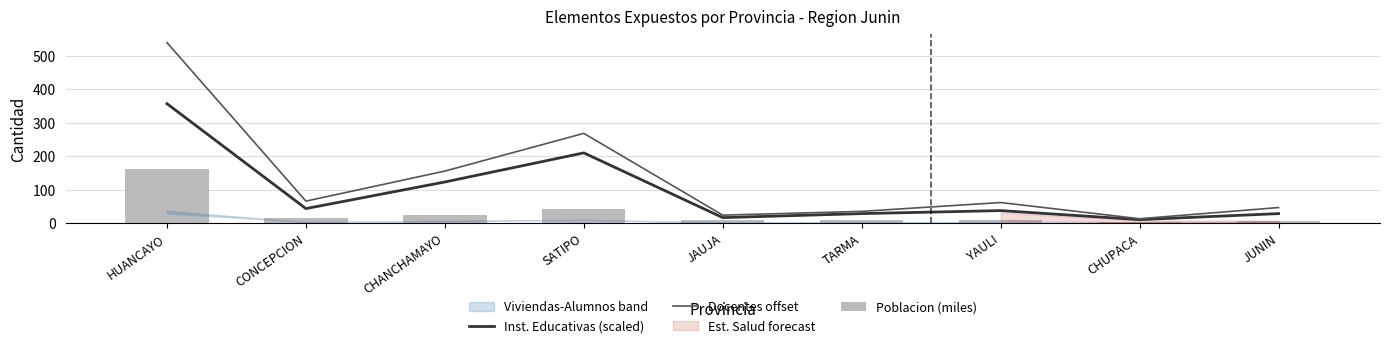

What is the approximate value of Inst. Educativas (scaled) at YAULI?

37.5